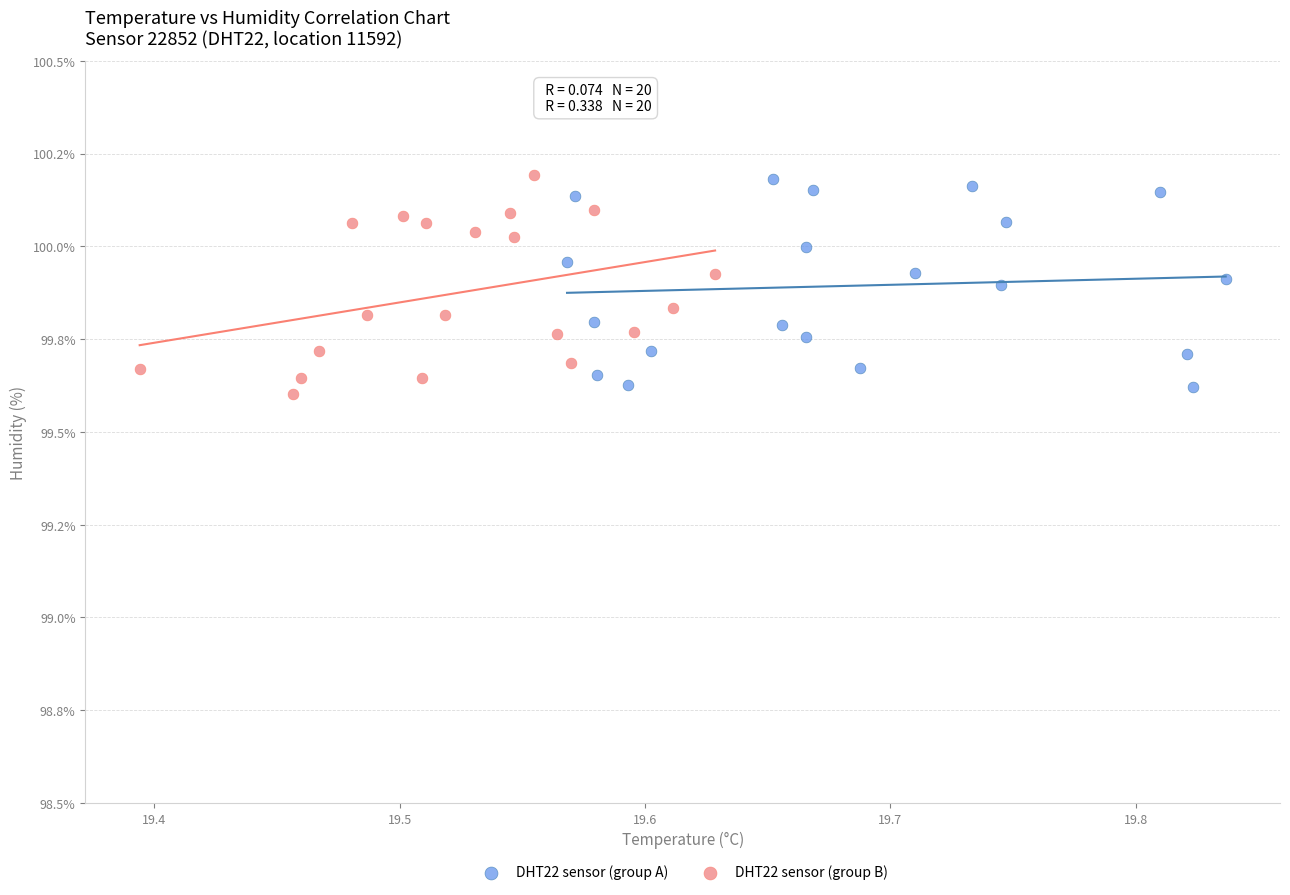

What are all the series names shown in the legend?

DHT22 sensor (group A), DHT22 sensor (group B)